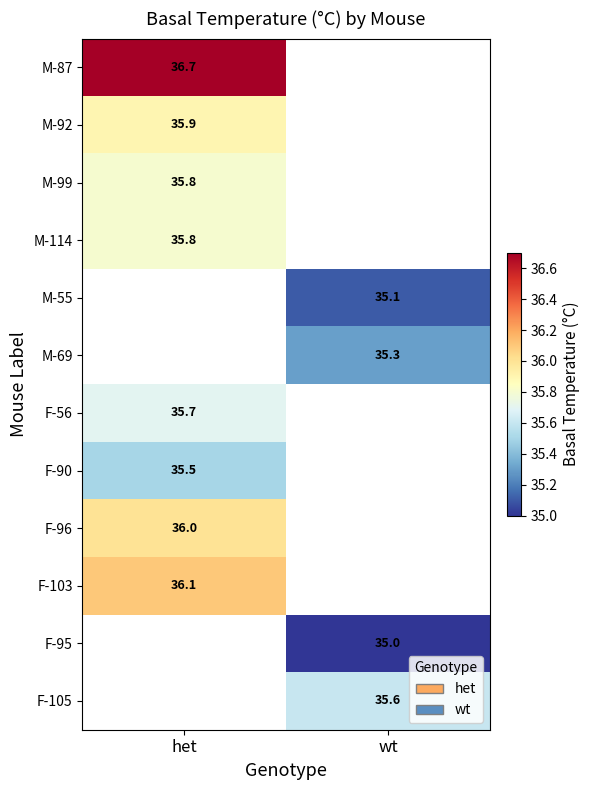

Is it true that F-95 equals 35.0 at wt?

True